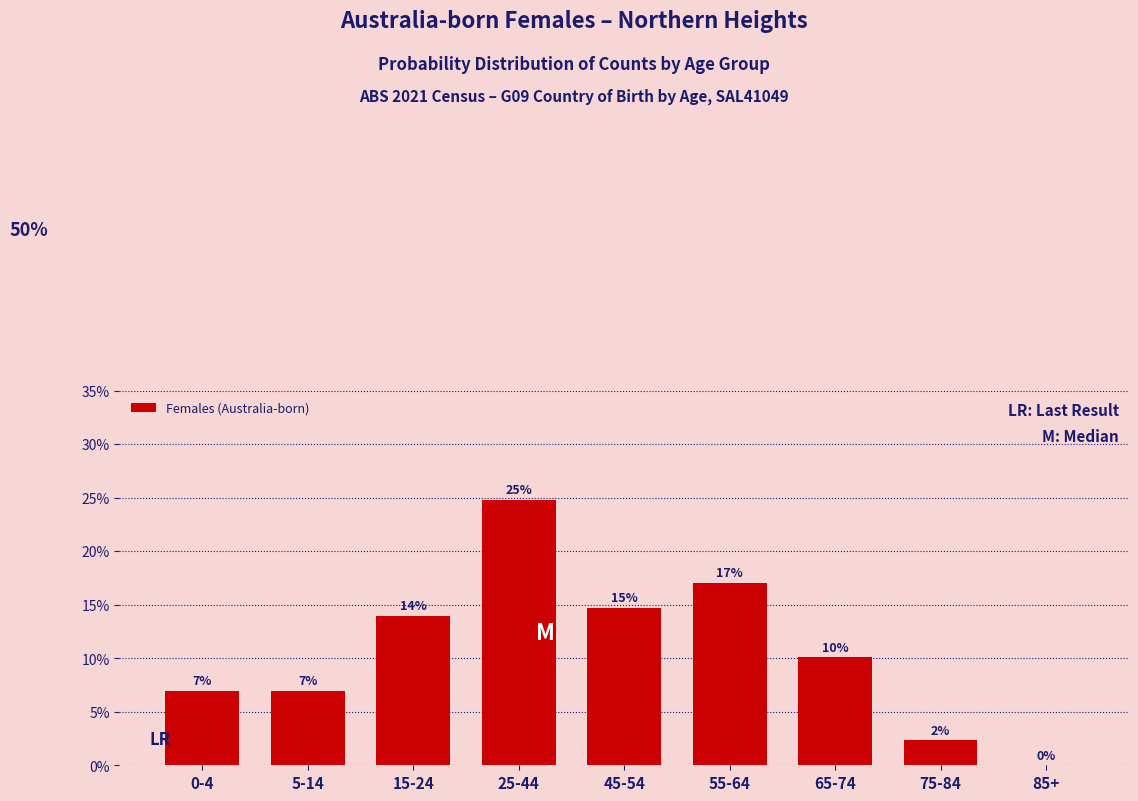

True or false: the data shows 8.4 at 85+.

False